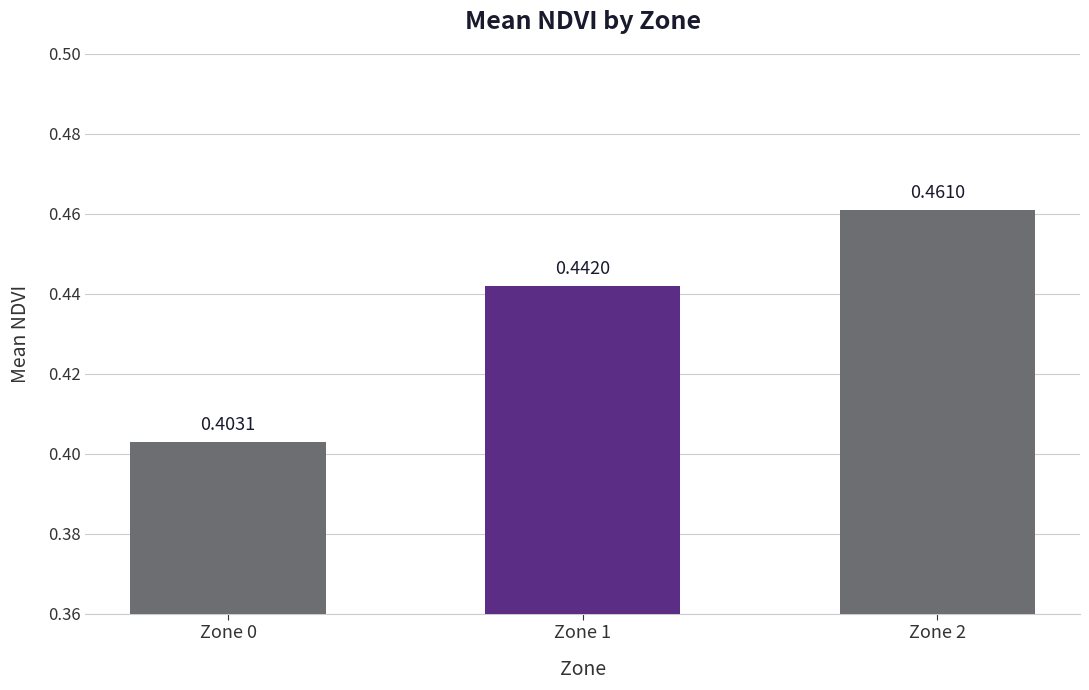

Between Zone 0 and Zone 1, which is larger?

Zone 1